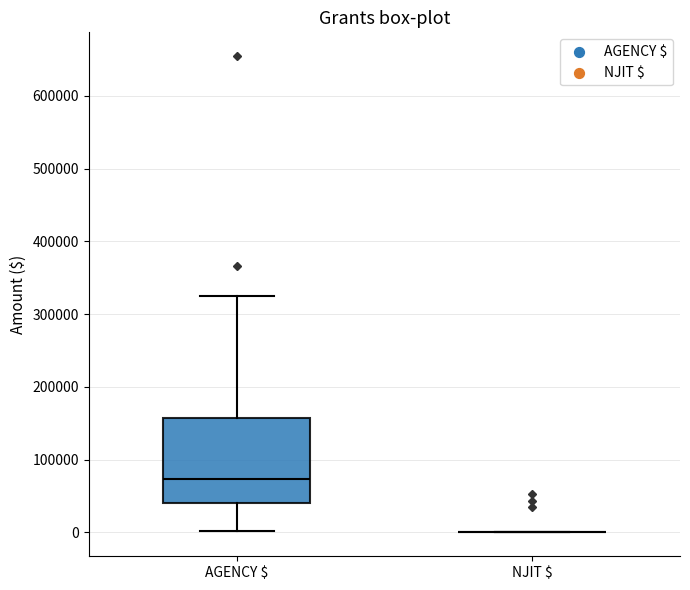

Reading left to right, transcribe this box plot: for each box, give where its median line is, the range the box spans, and where its two whiskers end, as read against the y-axis. The values are not printed on the chart, so give them approximately, as read against the axis.

AGENCY $: median 70000, box 40000 to 160000, whiskers 0 to 320000
NJIT $: box collapsed to a line at 0, whiskers 0 to 0